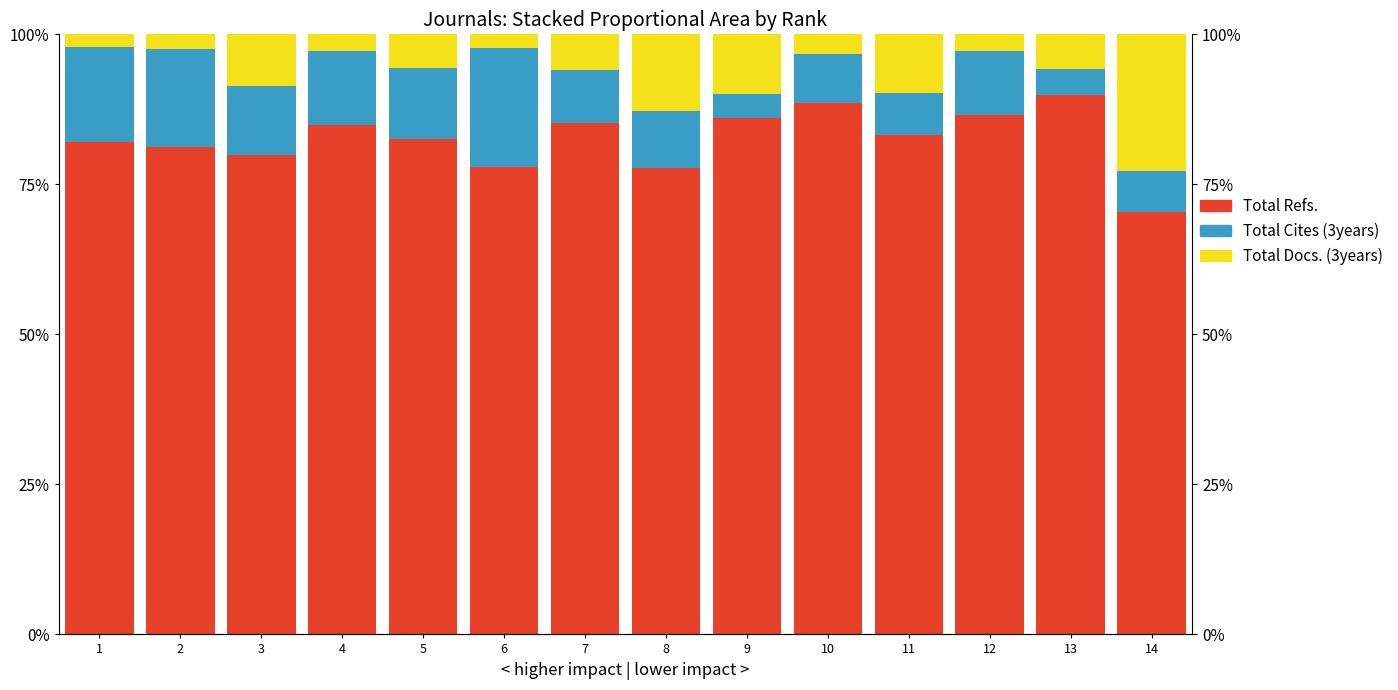

The value of Total Cites (3years) at 14 is 6.9. True or false?

True